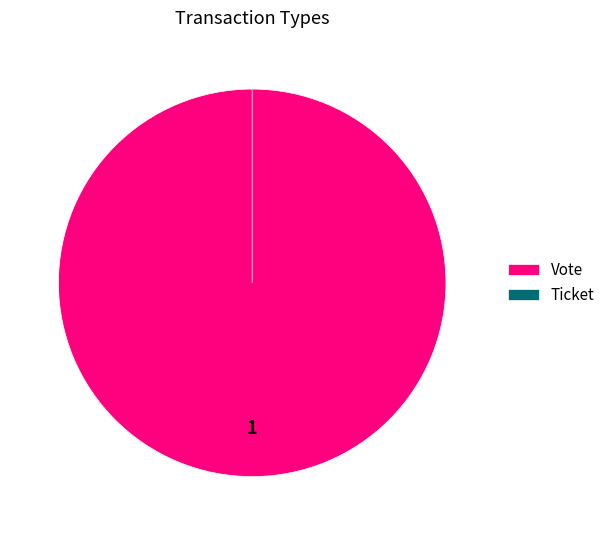

Which category has the smallest portion of the pie?

Ticket